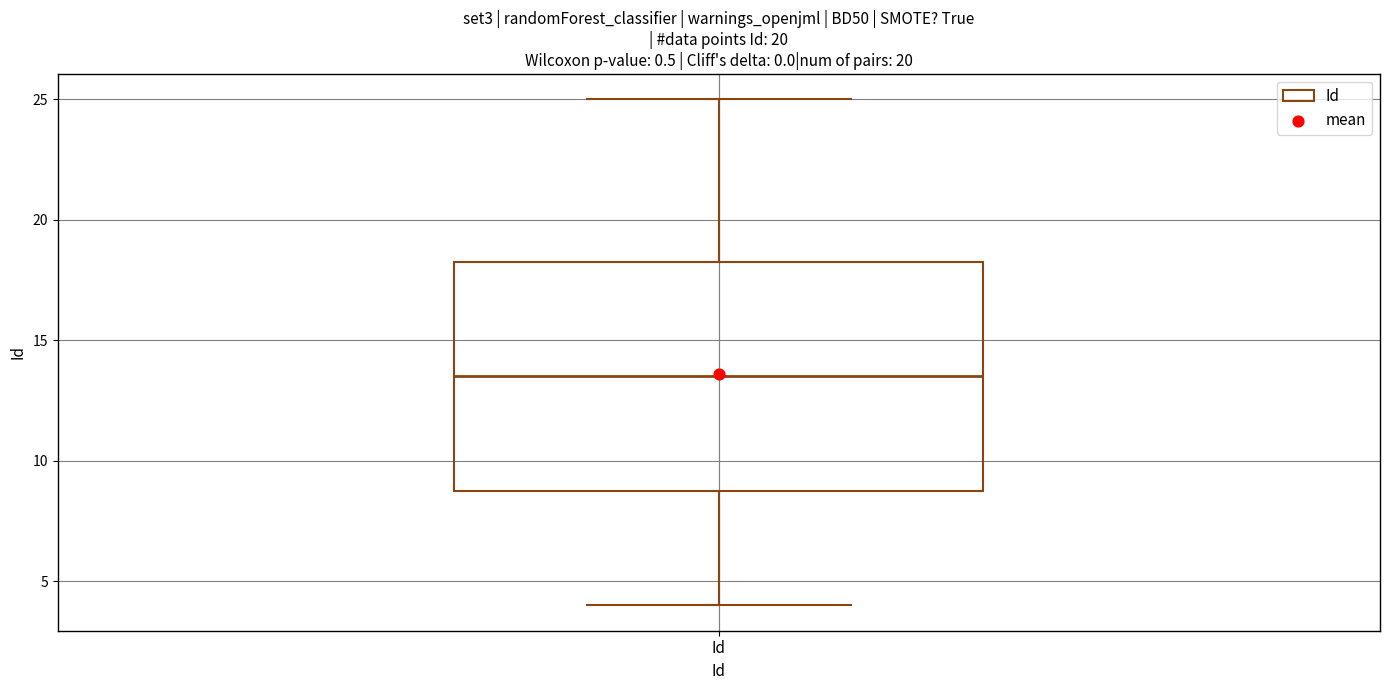

Where does the lower whisker of the box for Id end on the y-axis? The values are not printed on the chart, so give them approximately, as read against the axis.

4.0